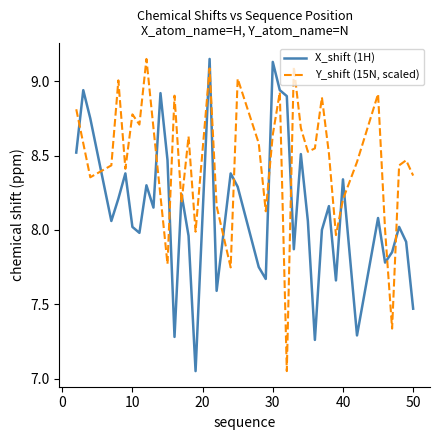

List the series in order of their overall mean, highest first.

Y_shift (15N, scaled), X_shift (1H)